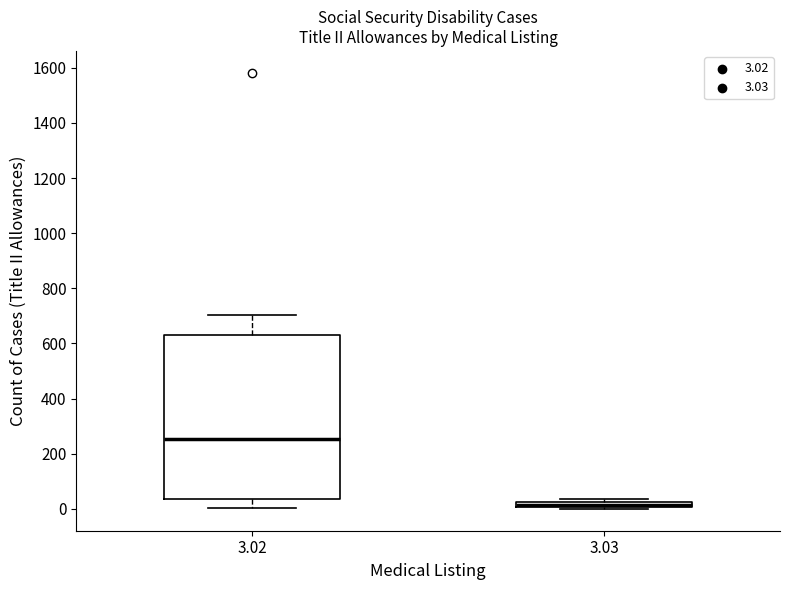

Where is the lower edge of the box at x = 3.02 on the y-axis? The values are not printed on the chart, so give them approximately, as read against the axis.

40